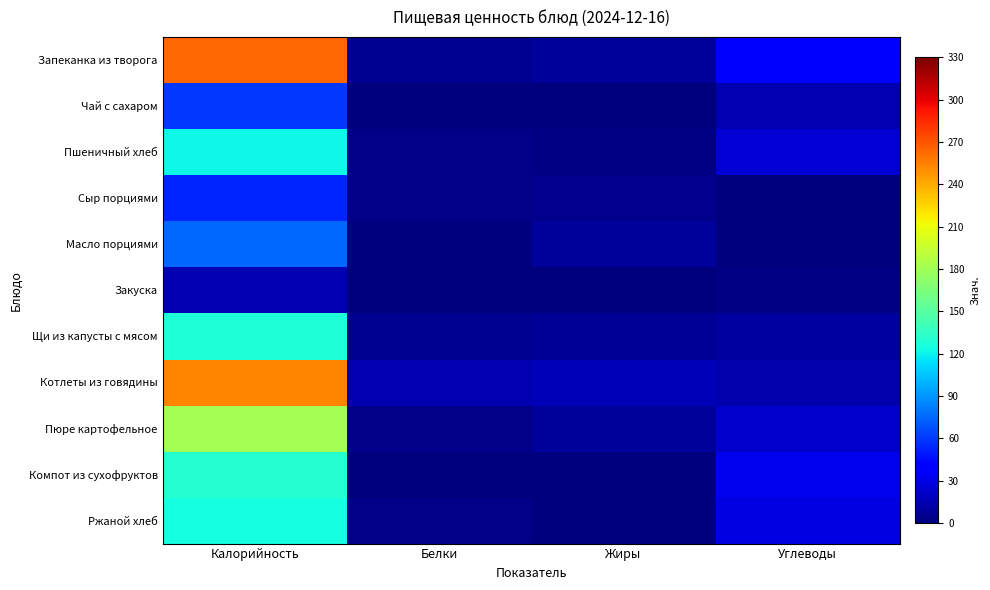

Which label corresponds to the smallest value in the chart?

Жиры